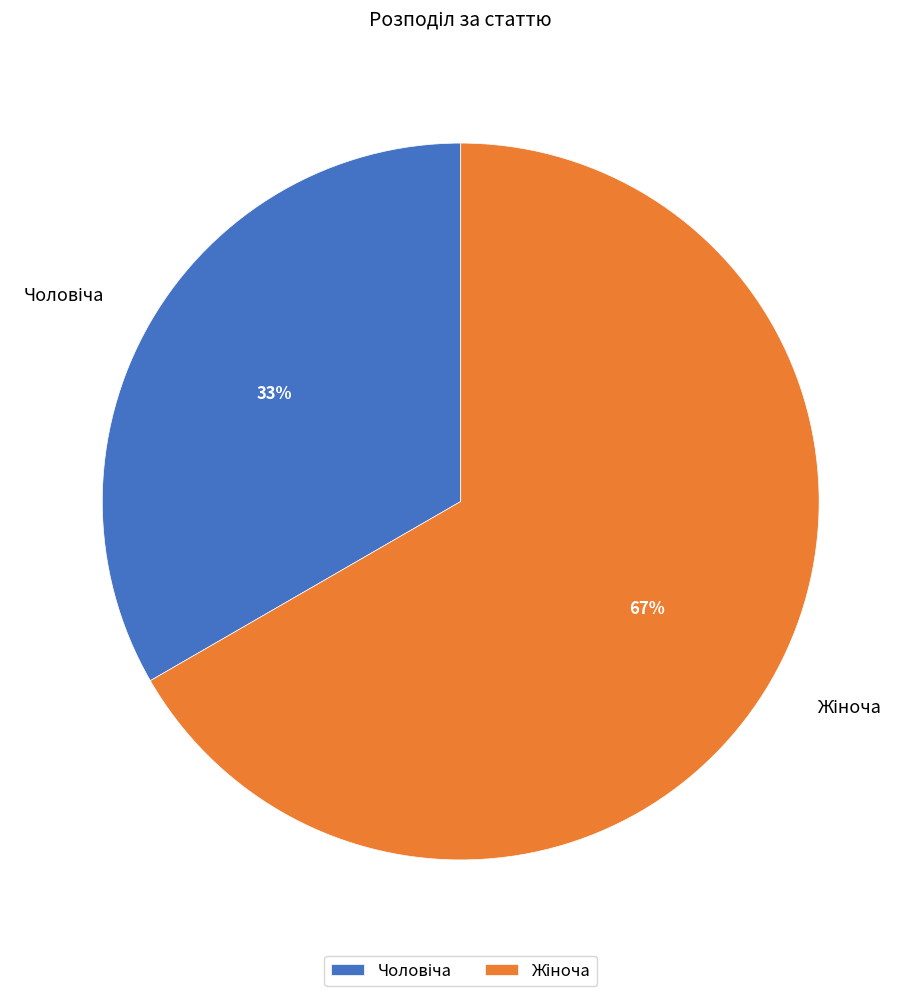

How many slices are in this pie chart?

2